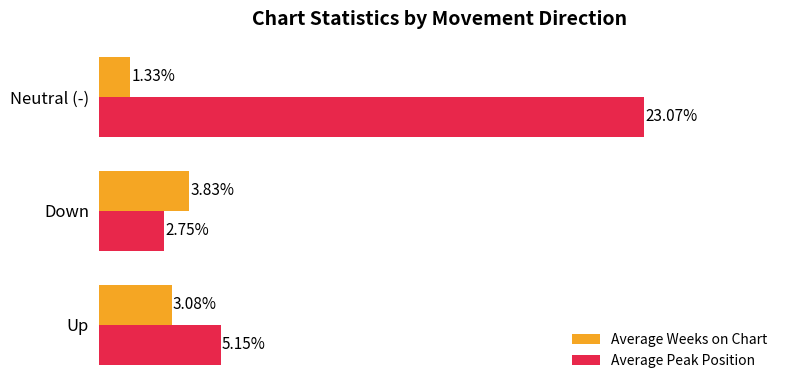

At which category is the sum across all series the highest?

Neutral (-)